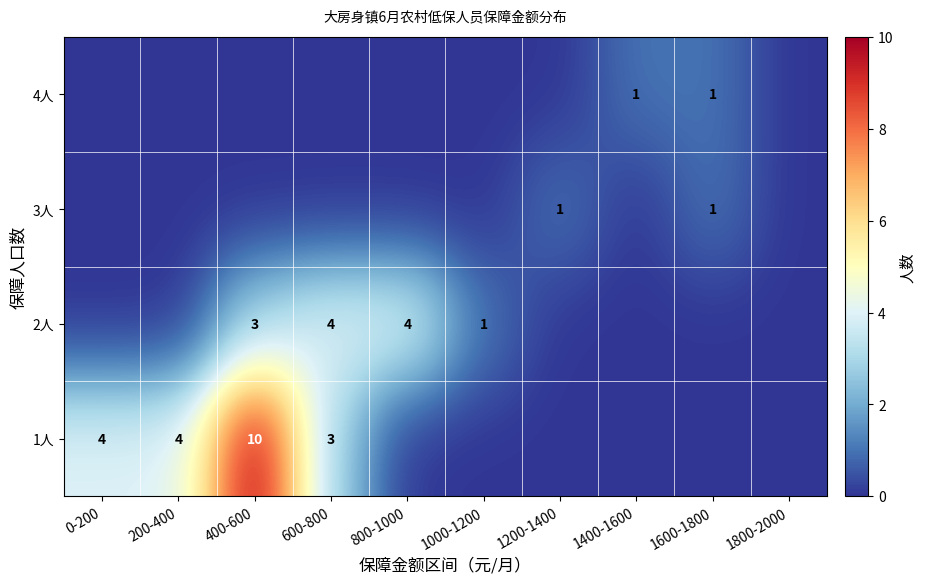

Is it true that 3人 equals 1 at 1200-1400?

True